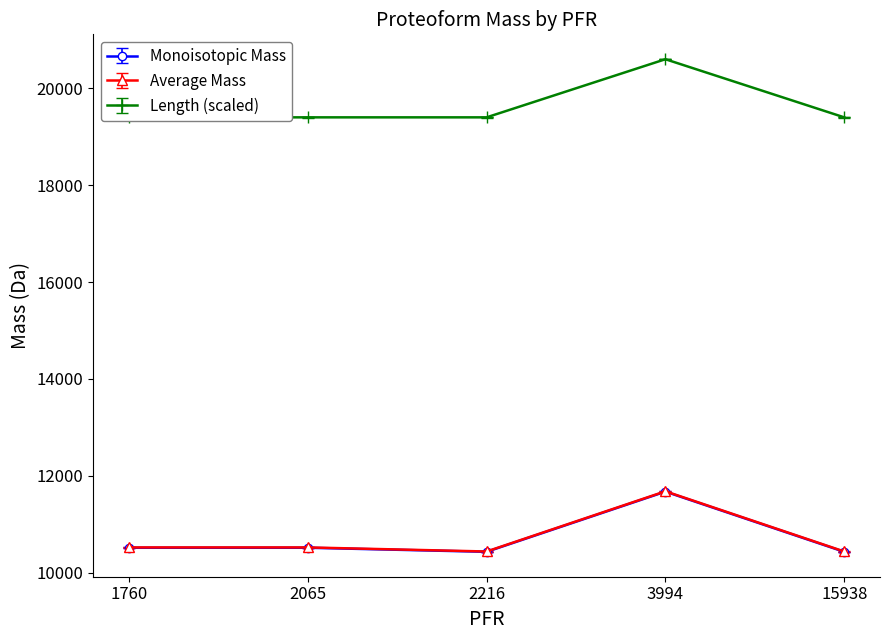

How many values in the Length series exceed 19400?

1